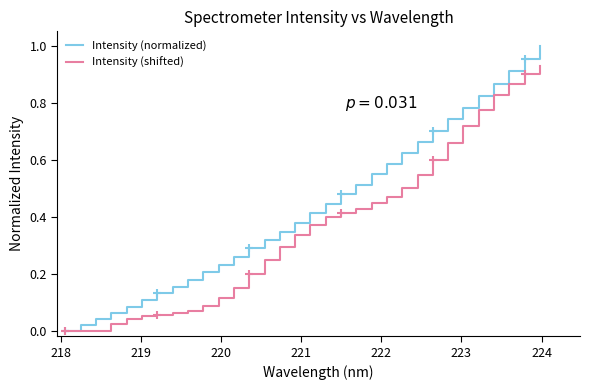

List the series in order of their overall mean, lowest first.

Intensity (shifted), Intensity (normalized)